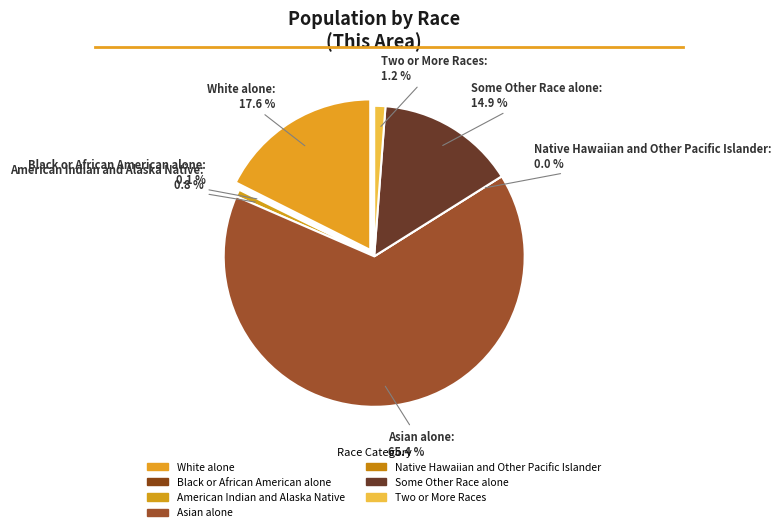

Which category has the biggest portion of the pie?

Asian alone